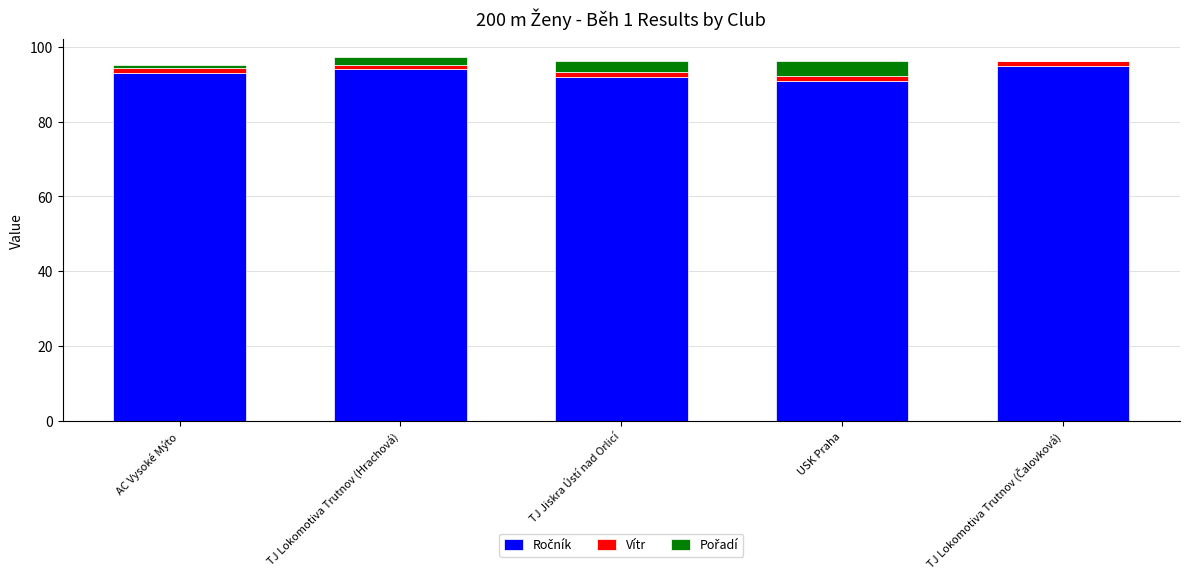

At AC Vysoké Mýto, list the series in order from largest to smallest.

Ročník, Vítr, Pořadí